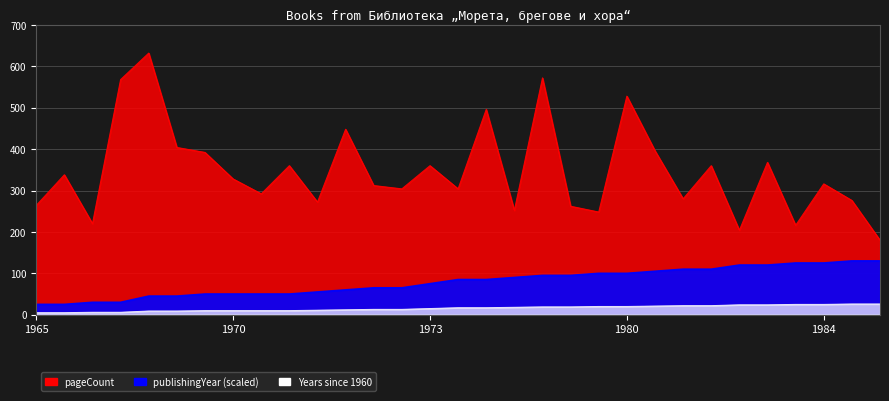

What is the difference between the pageCount values at 14 and 13?

56